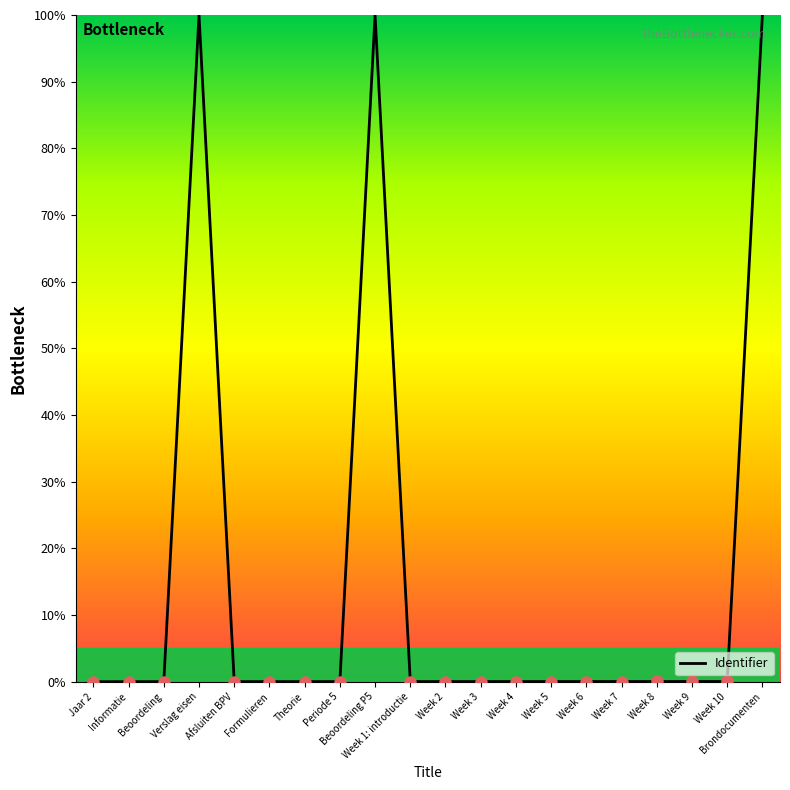

True or false: the data shows 0.0 at Week 5.

True